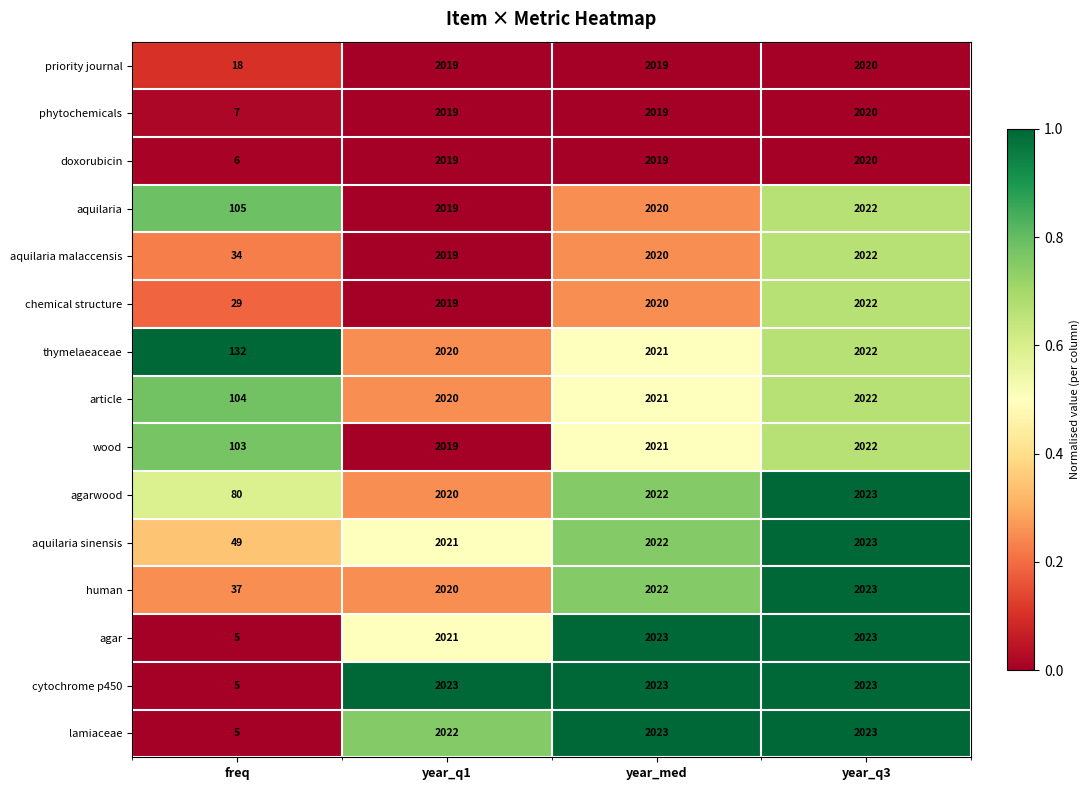

At which category is the sum across all series the highest?

year_q3